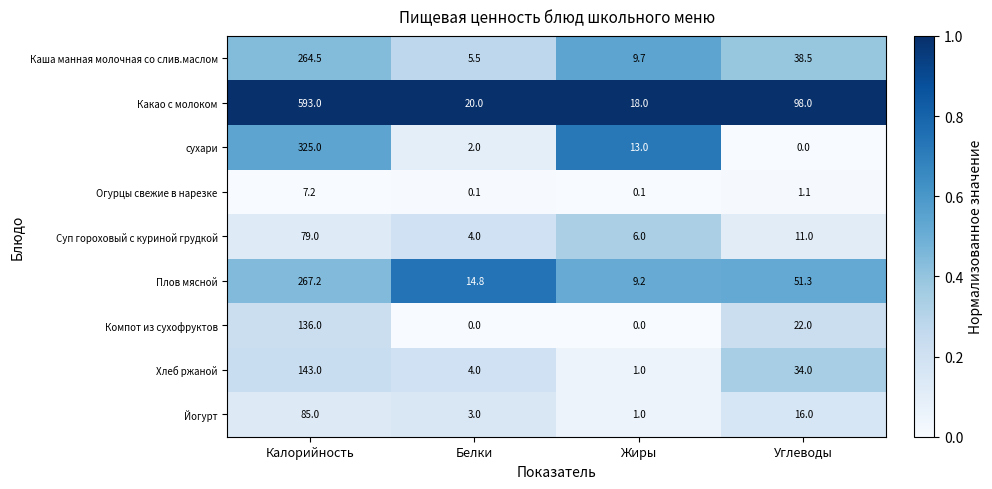

What is the sum of all Суп гороховый с куриной грудкой values?

100.0